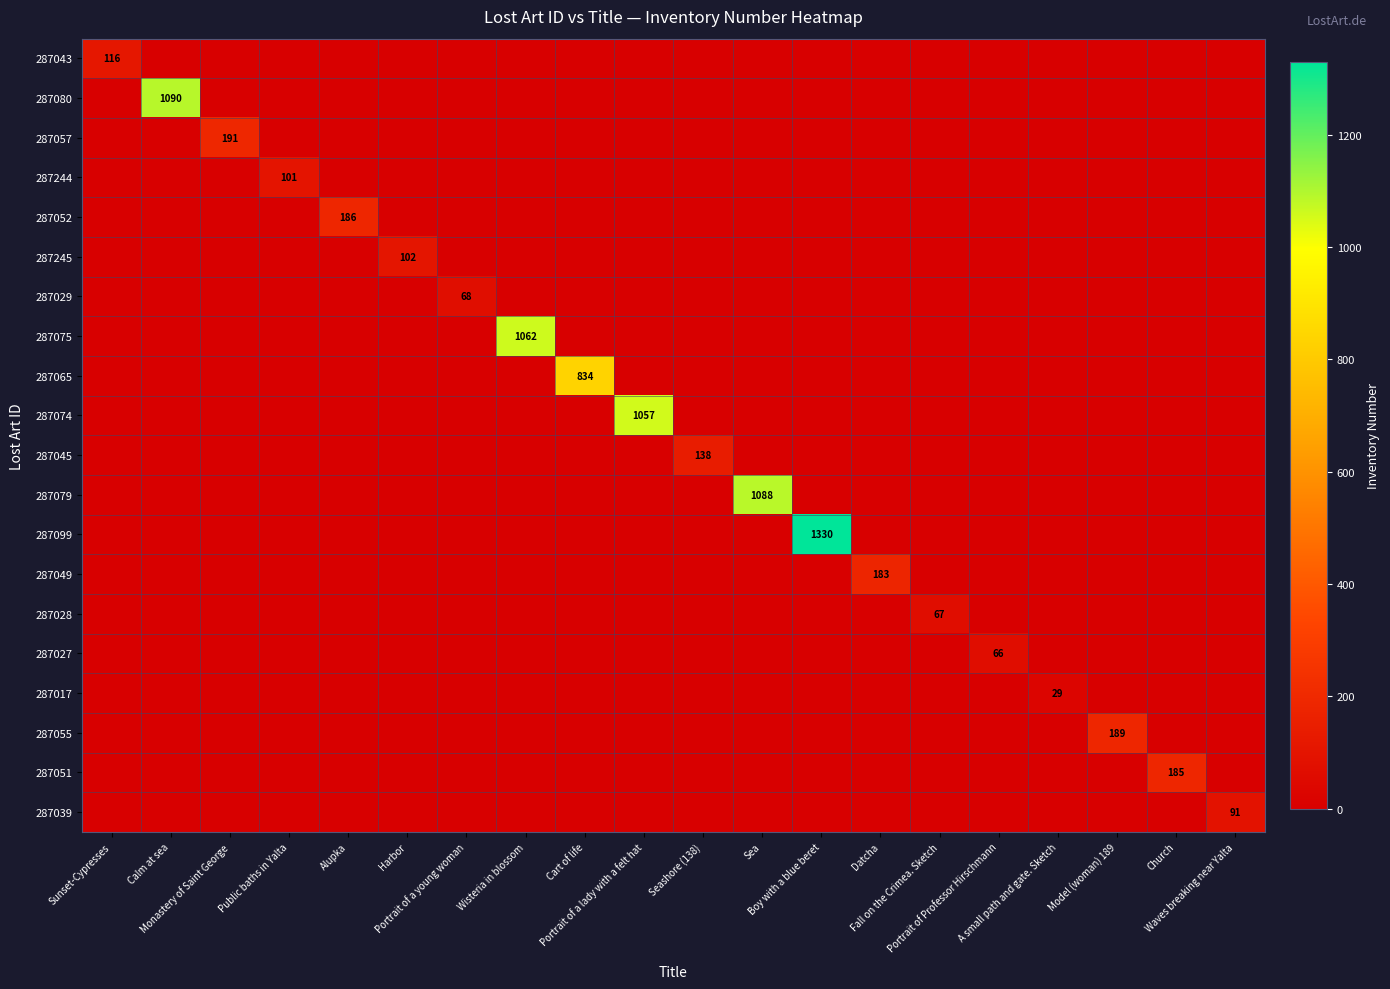

Where is 287074 nearest to the value 528?

Sunset-Cypresses